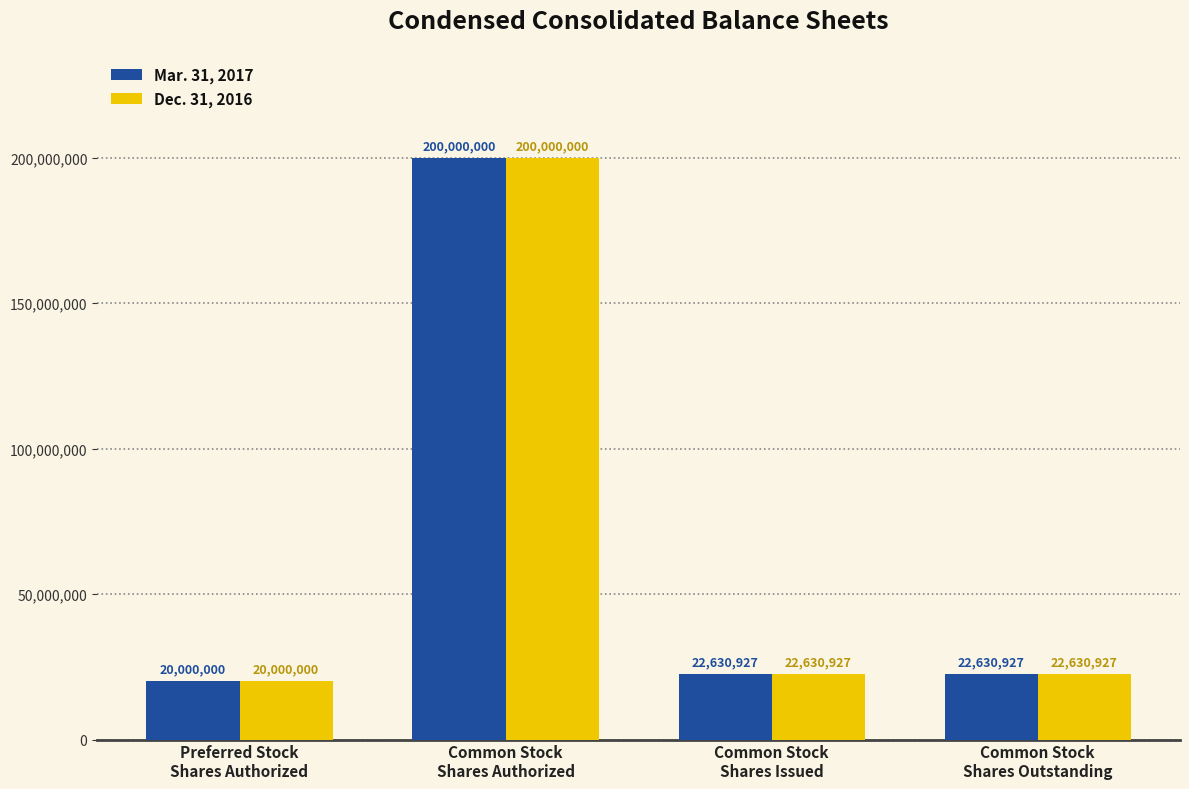

What is the sum of all Dec. 31, 2016 values?

265261854